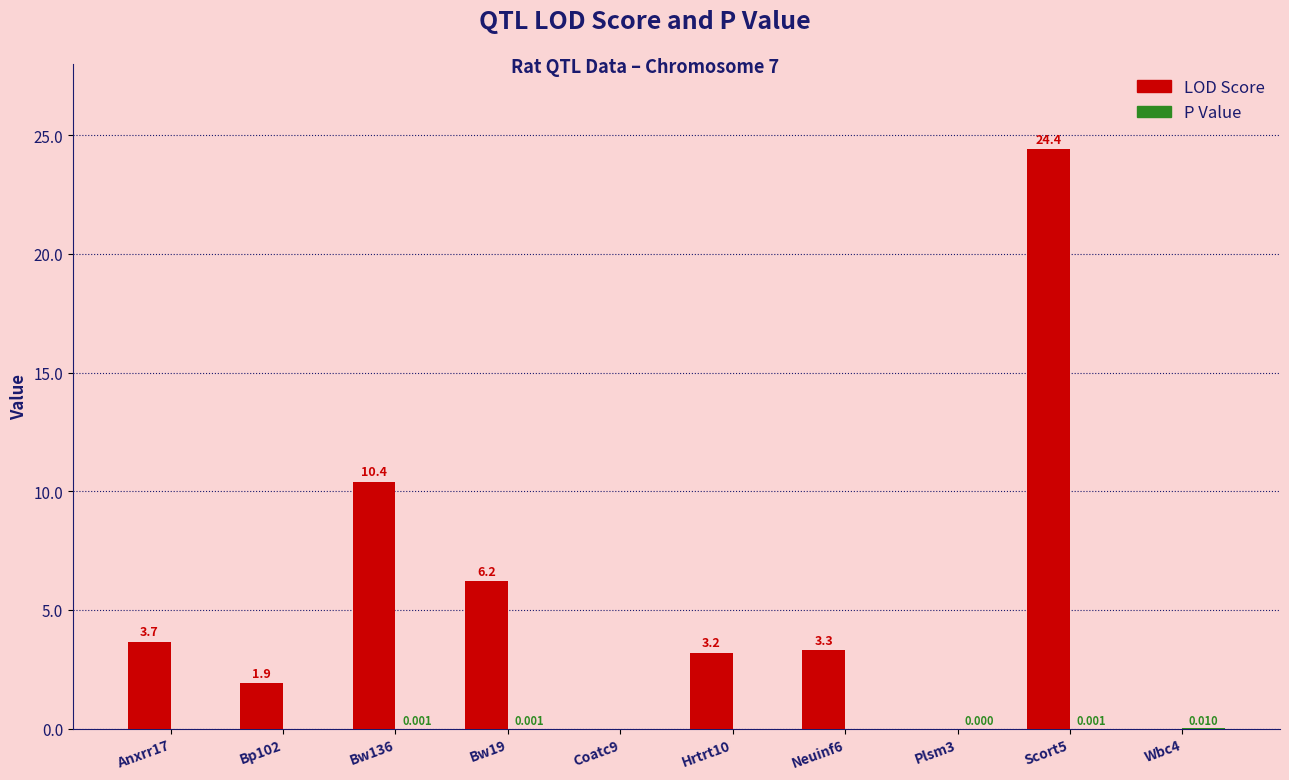

Which series has the largest total across all categories?

LOD Score